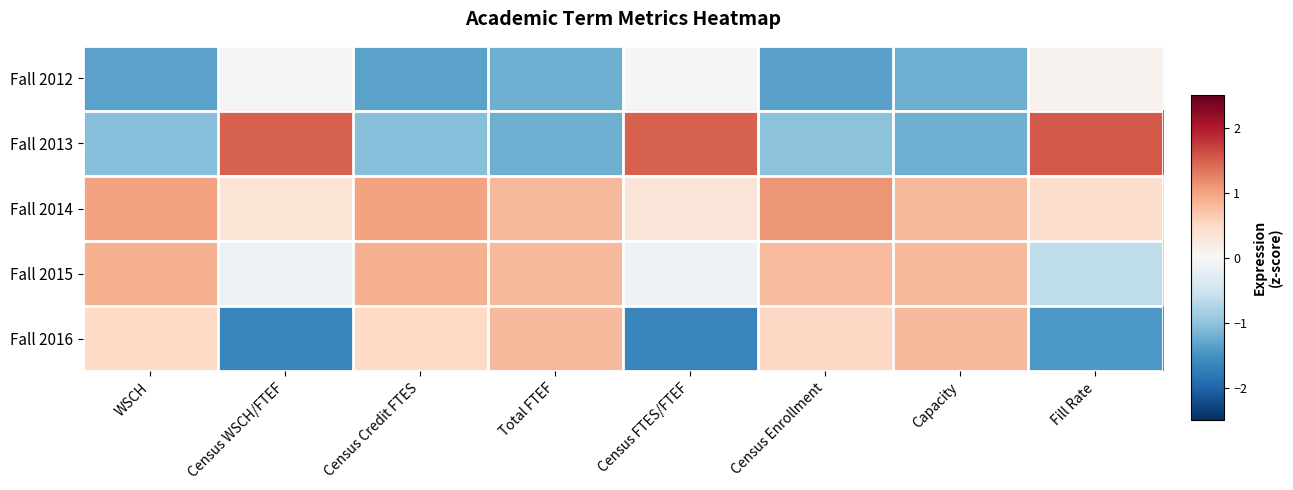

Reading left to right, extract all data points from this chart.

Fall 2012: WSCH=-1.3	Census WSCH/FTEF=-0.0	Census Credit FTES=-1.3	Total FTEF=-1.2	Census FTES/FTEF=-0.0	Census Enrollment=-1.4	Capacity=-1.2	Fill Rate=0.1
Fall 2013: WSCH=-1.1	Census WSCH/FTEF=1.5	Census Credit FTES=-1.1	Total FTEF=-1.2	Census FTES/FTEF=1.5	Census Enrollment=-1.0	Capacity=-1.2	Fill Rate=1.5
Fall 2014: WSCH=1.0	Census WSCH/FTEF=0.3	Census Credit FTES=1.0	Total FTEF=0.8	Census FTES/FTEF=0.3	Census Enrollment=1.1	Capacity=0.8	Fill Rate=0.4
Fall 2015: WSCH=0.9	Census WSCH/FTEF=-0.1	Census Credit FTES=0.9	Total FTEF=0.8	Census FTES/FTEF=-0.1	Census Enrollment=0.8	Capacity=0.8	Fill Rate=-0.6
Fall 2016: WSCH=0.5	Census WSCH/FTEF=-1.6	Census Credit FTES=0.5	Total FTEF=0.8	Census FTES/FTEF=-1.6	Census Enrollment=0.5	Capacity=0.8	Fill Rate=-1.4